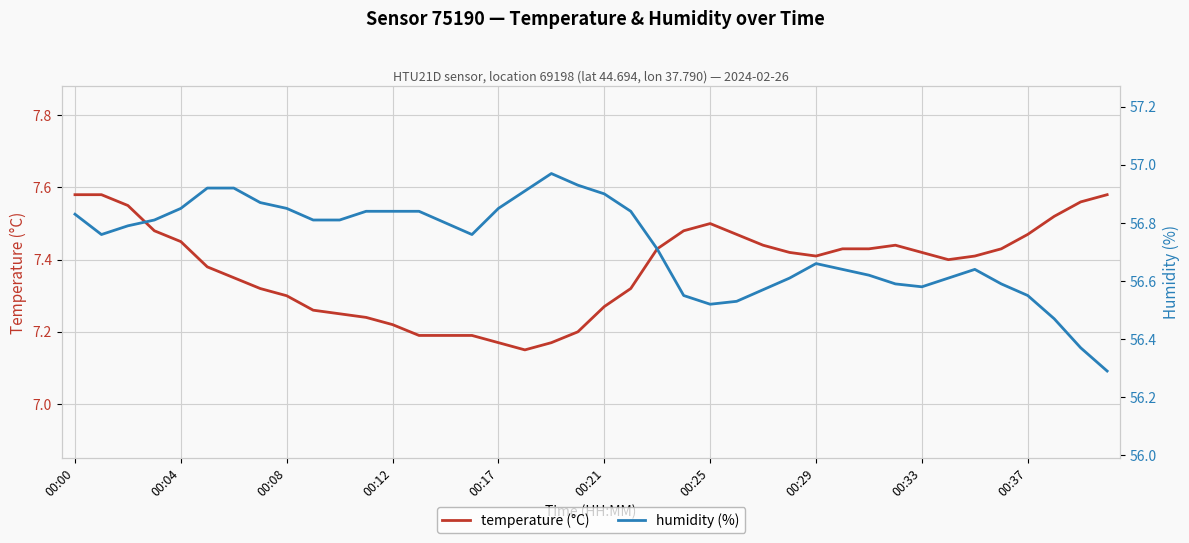

List the series in order of their overall mean, highest first.

humidity (%), temperature (°C)